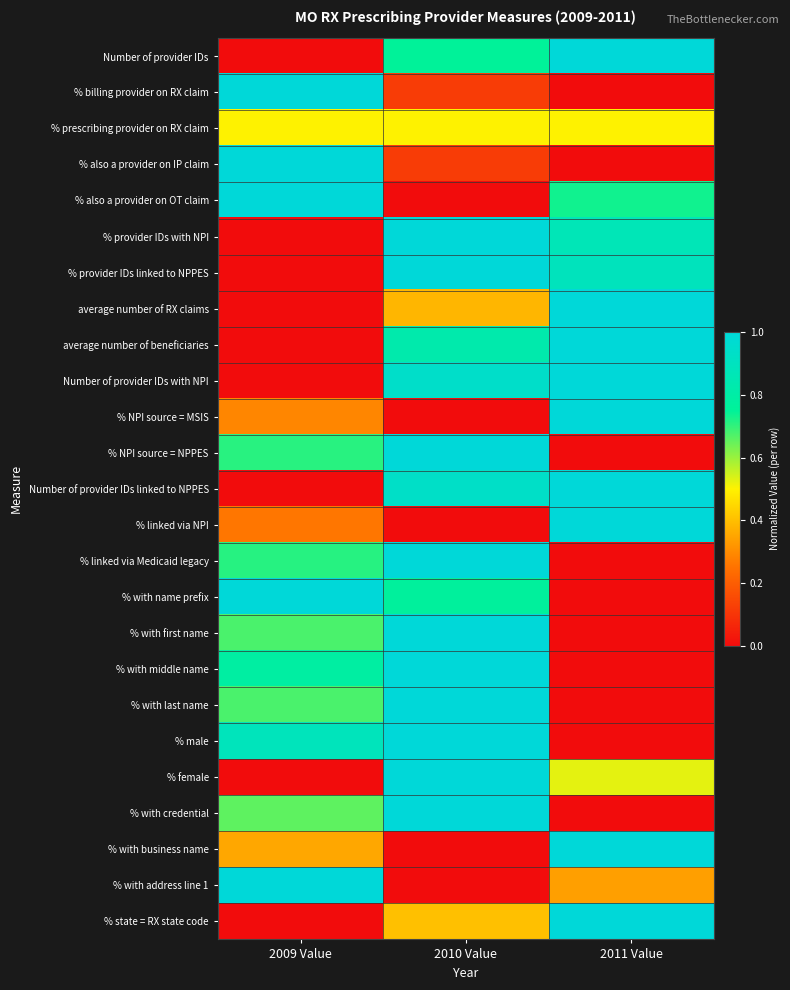

Count the number of data series in this chart.

25